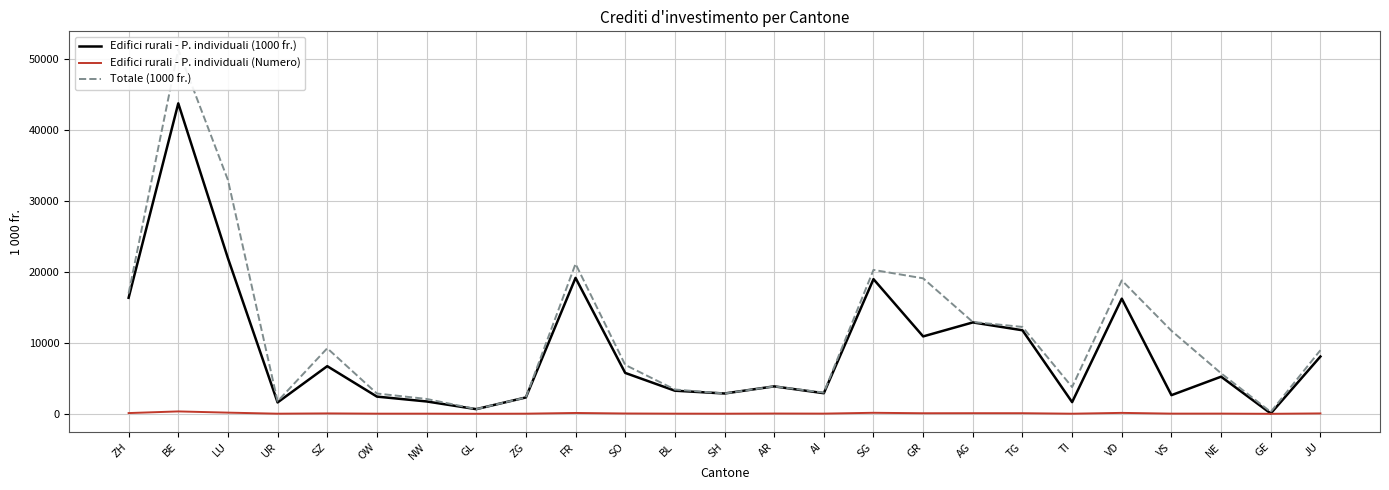

True or false: Totale (1000 fr.) has a value of 5715 at NE.

True